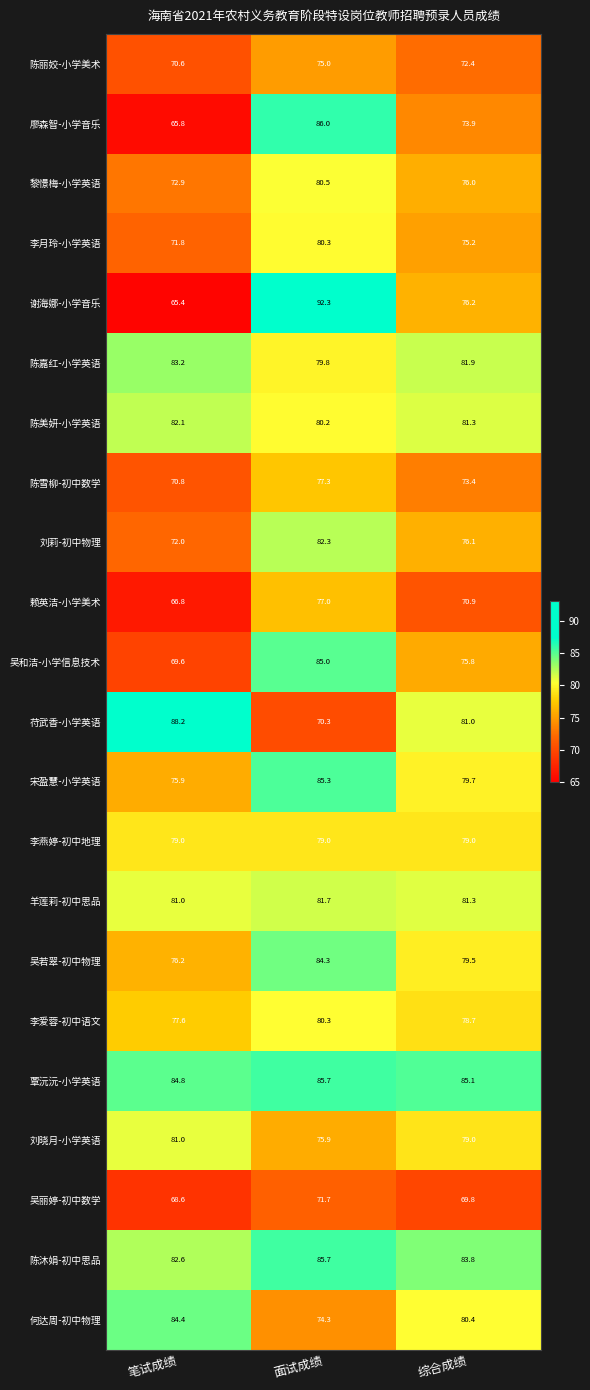

At which label does 黎憬梅-小学英语 reach its peak?

面试成绩